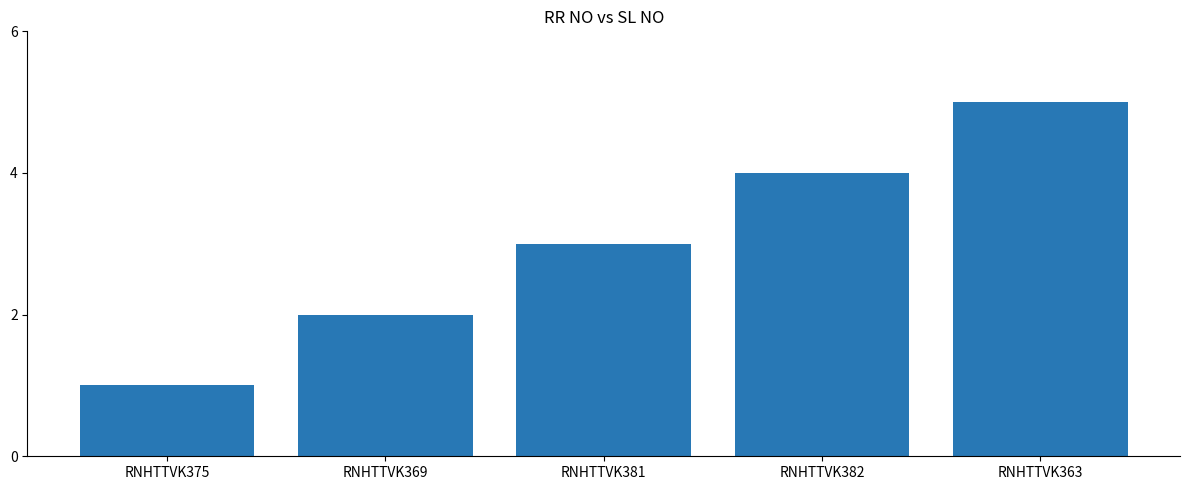

What value does the data have at RNHTTVK375?

1